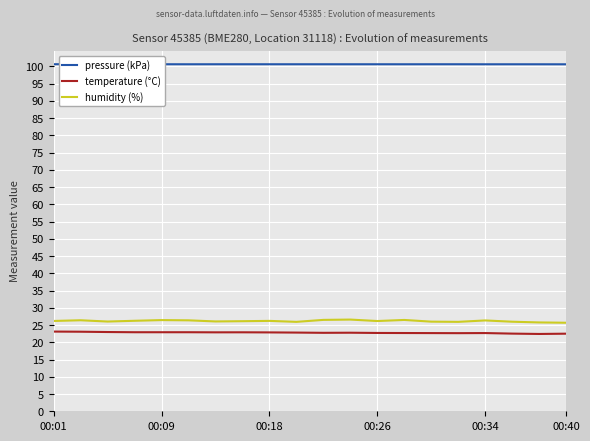

Which series has the widest spread of values?

humidity (%)